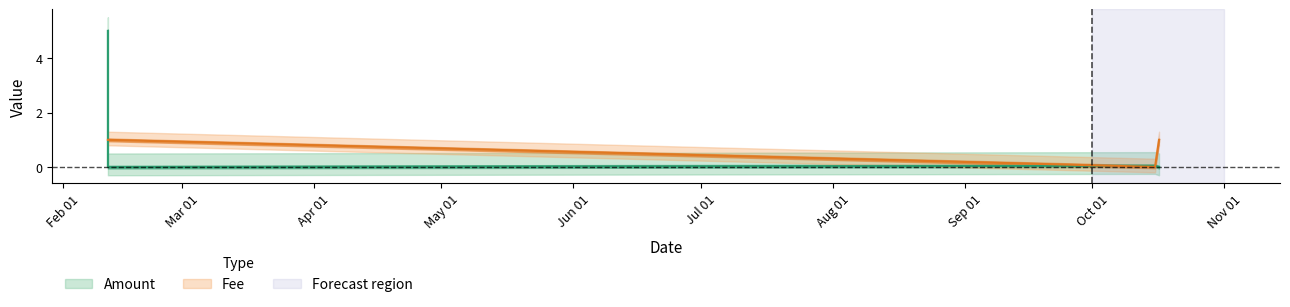

The Fee series shows 0.0 at 2018-10-15 17:46:20. True or false?

True